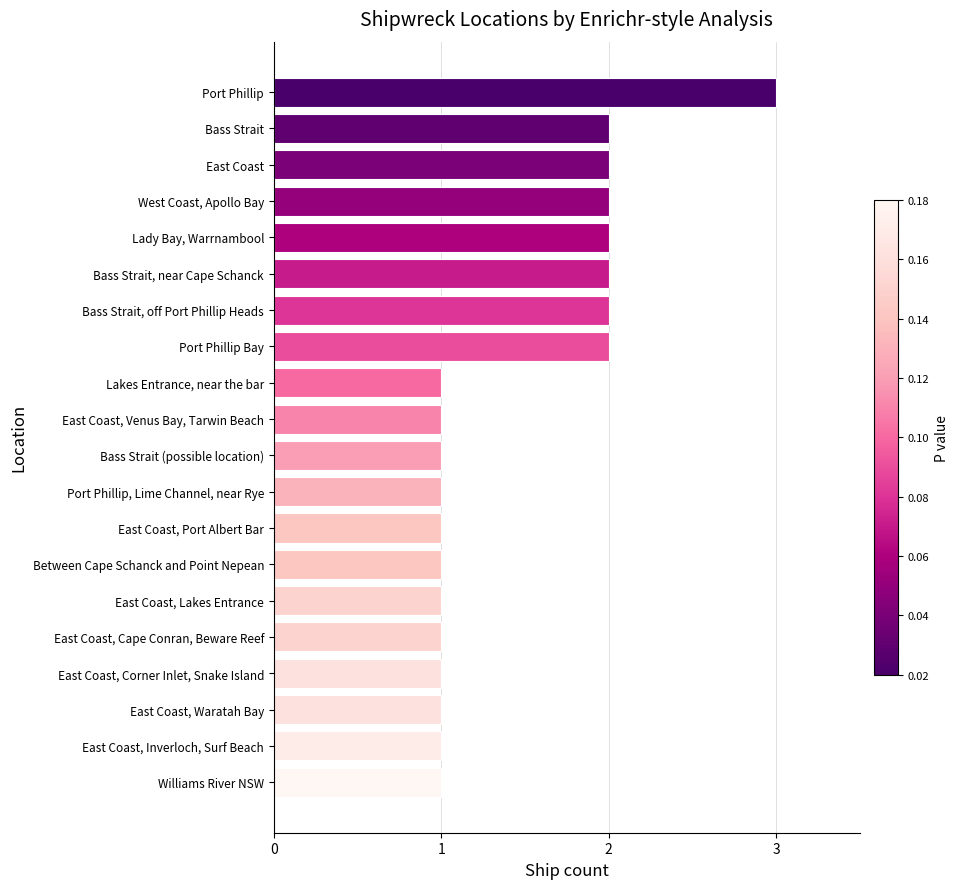

Reading top to bottom, transcribe all the data shown in this chart.

3	2	2	2	2	2	2	2	1	1	1	1	1	1	1	1	1	1	1	1